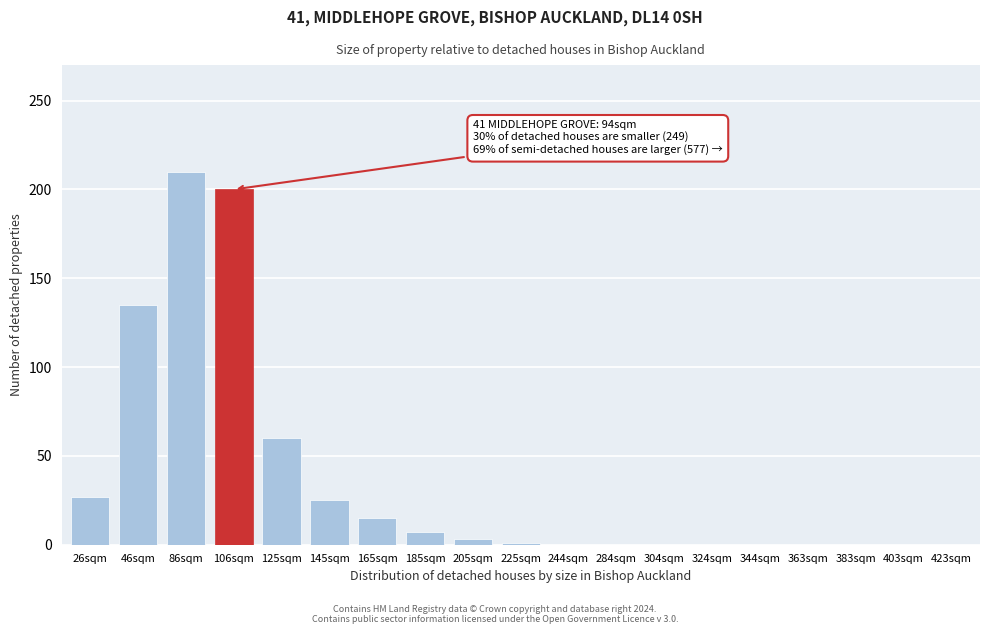

Between 86sqm and 244sqm, which is larger?

86sqm